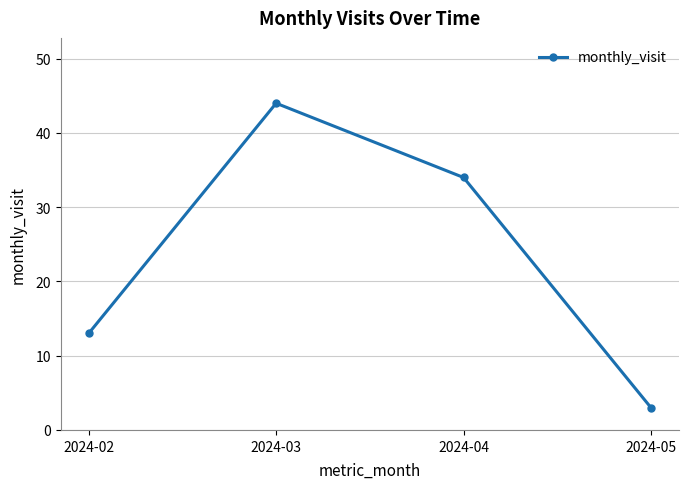

Count the number of categories in the chart.

4